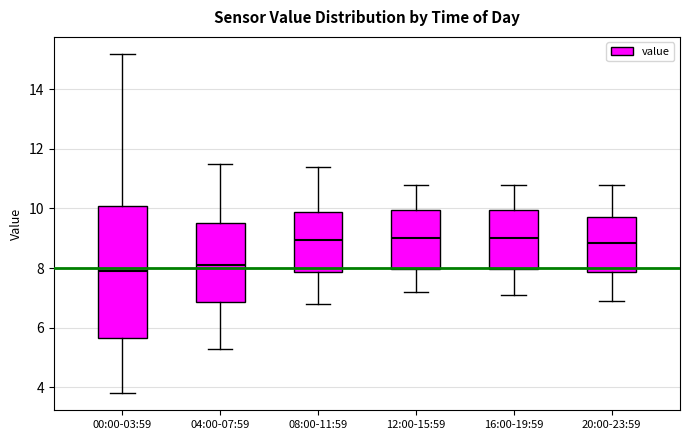

Which box is the tallest, from its lower edge to its upper edge?

00:00-03:59